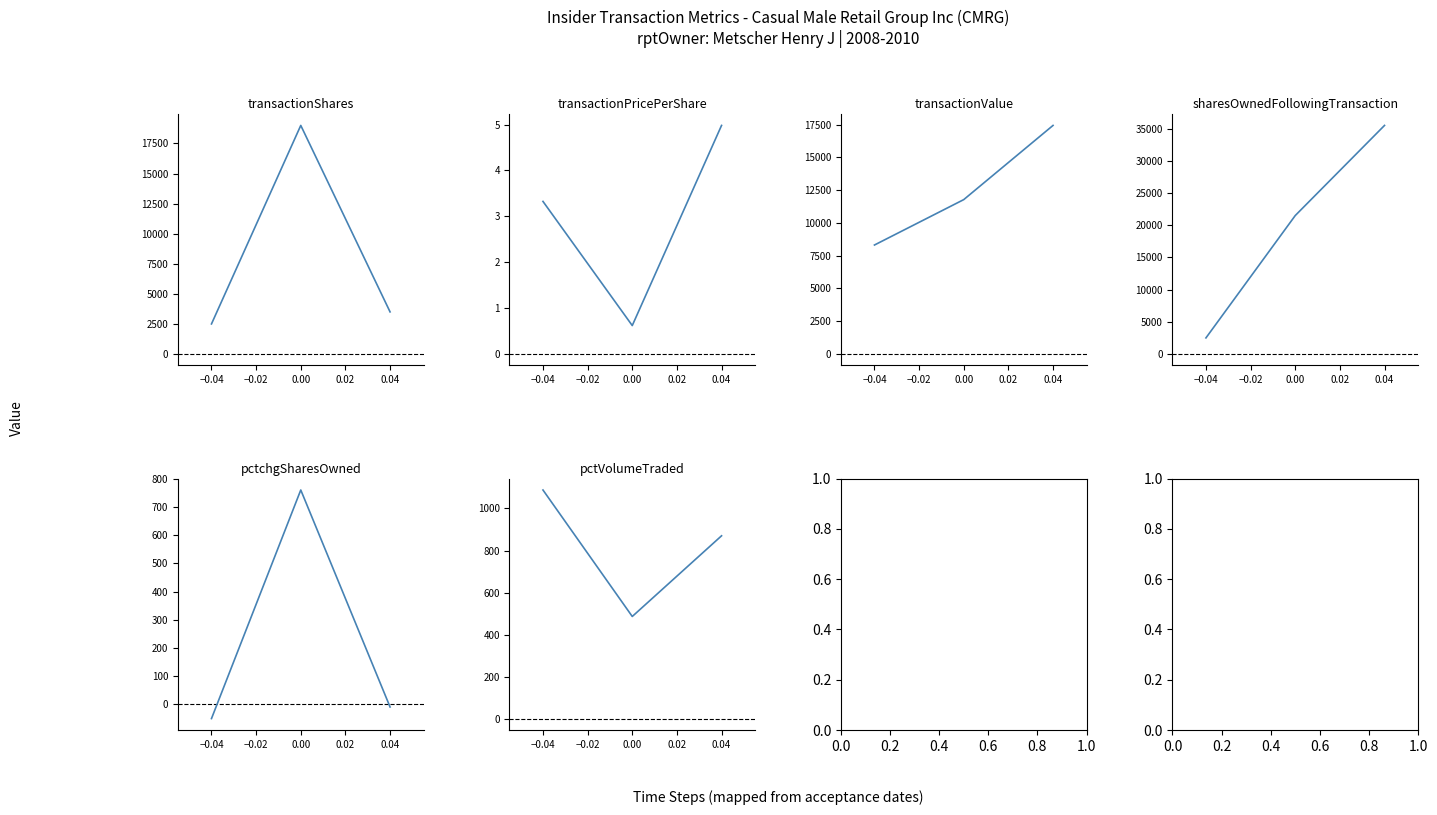

The sharesOwnedFollowingTransaction series shows 9257.0 at 0.00. True or false?

False